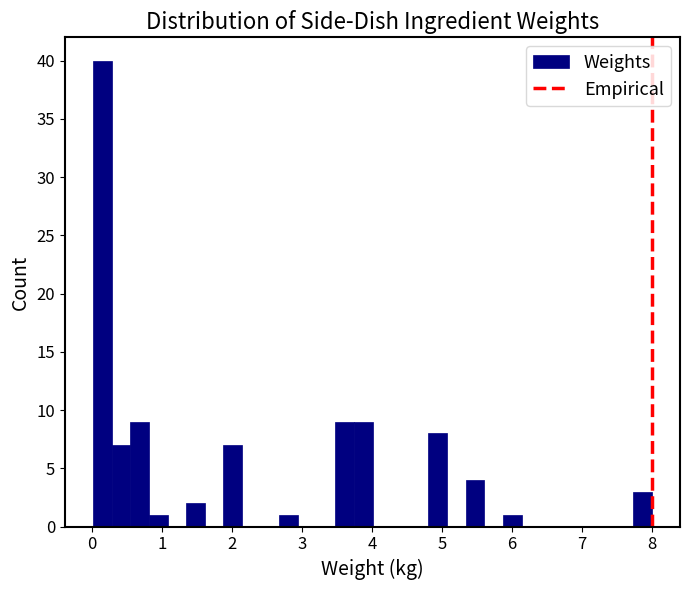

Around what value on the x-axis is the tallest bar? Give the approximate position of its centre, as read against the axis.

0.1